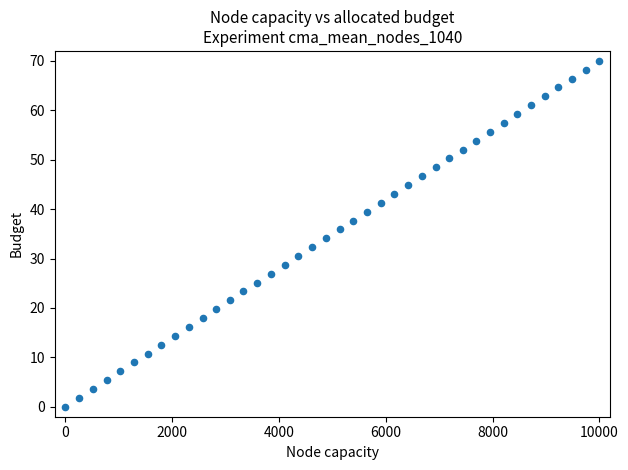

What is the range of Y values (max minus min)?

70.0